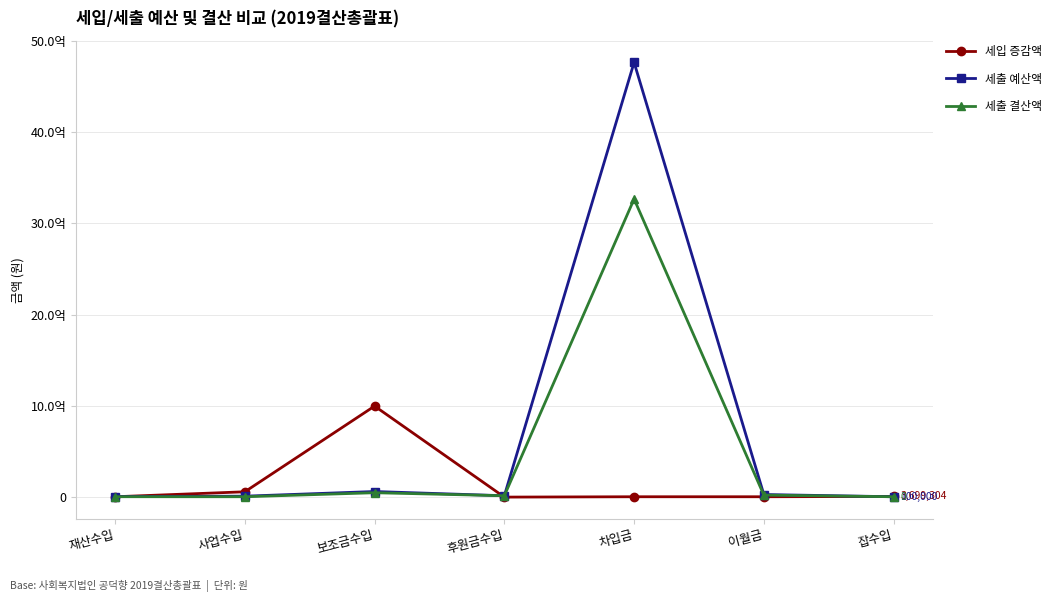

What are all the series names shown in the legend?

세입 증감액, 세출 예산액, 세출 결산액